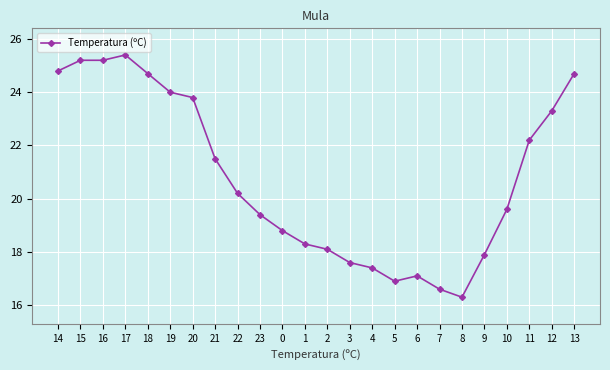

Count the number of values greater than 20.

12